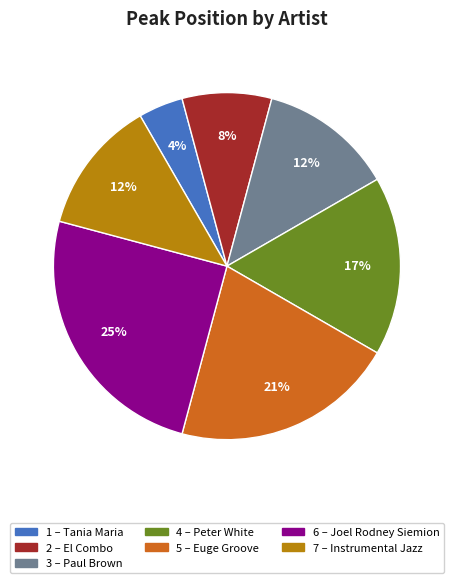

Is there a majority slice in this chart?

No